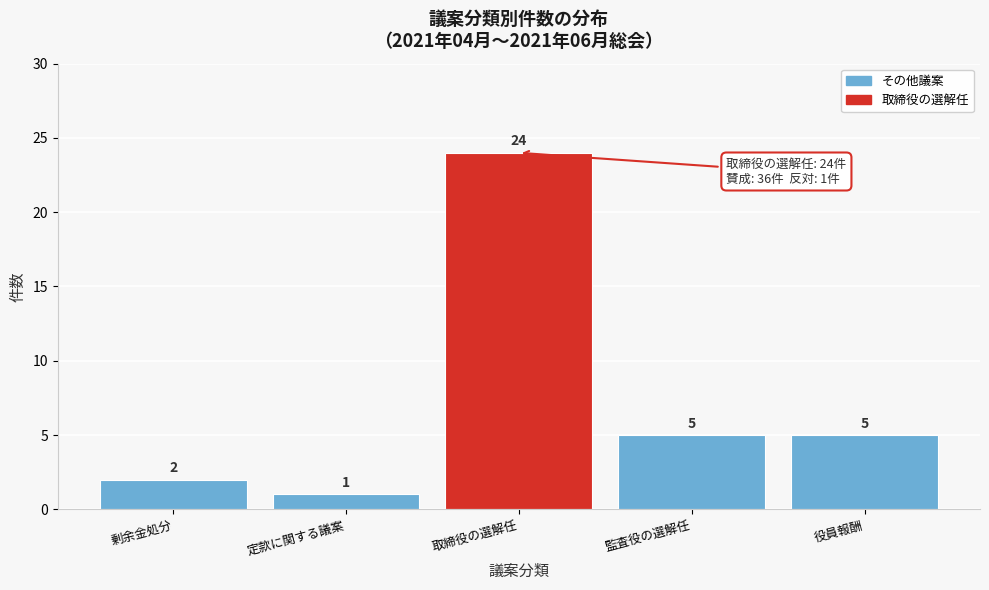

Reading left to right, what are all the values shown in this chart?

剰余金処分=2	定款に関する議案=1	取締役の選解任=24	監査役の選解任=5	役員報酬=5